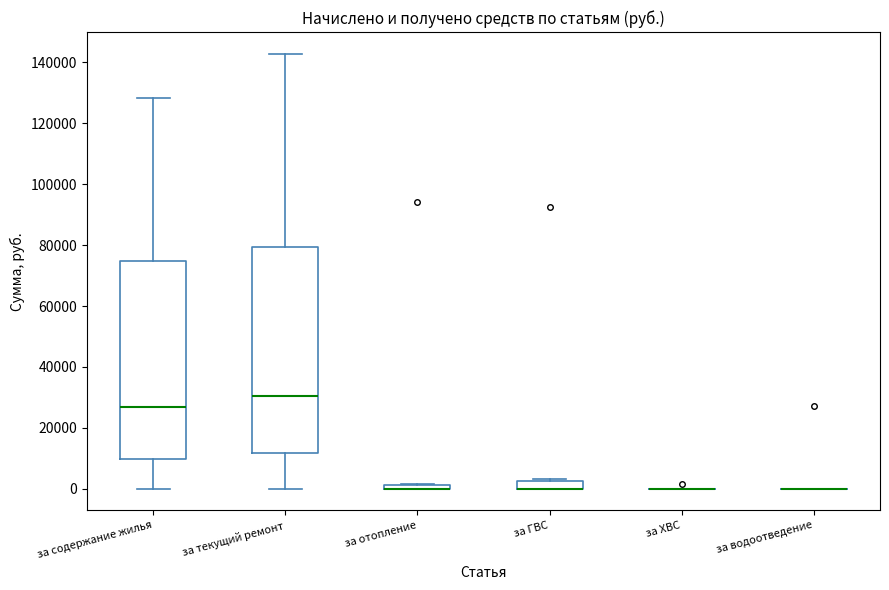

Where is the lower edge of the box for за отопление on the y-axis? The values are not printed on the chart, so give them approximately, as read against the axis.

0